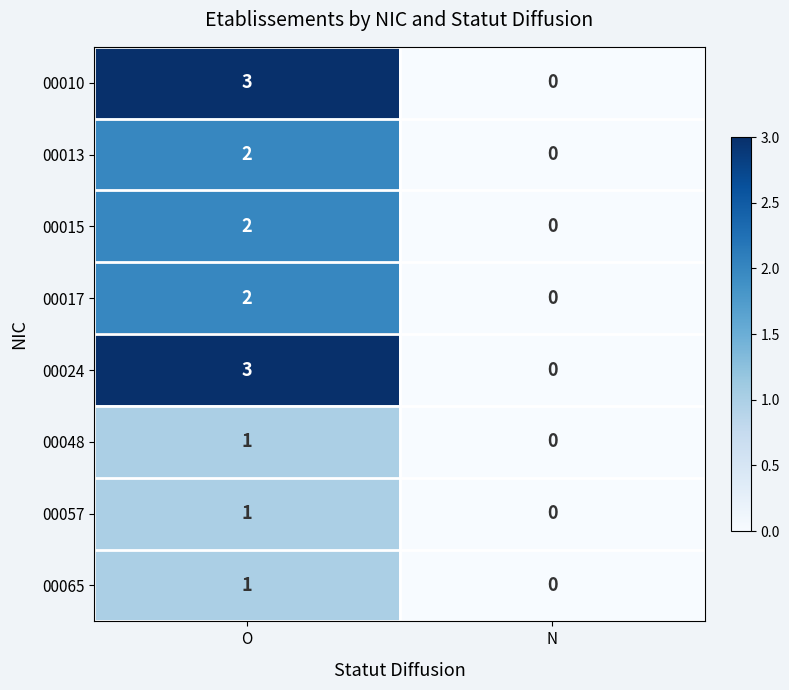

What is the sum of the 00010 values at O and N?

3